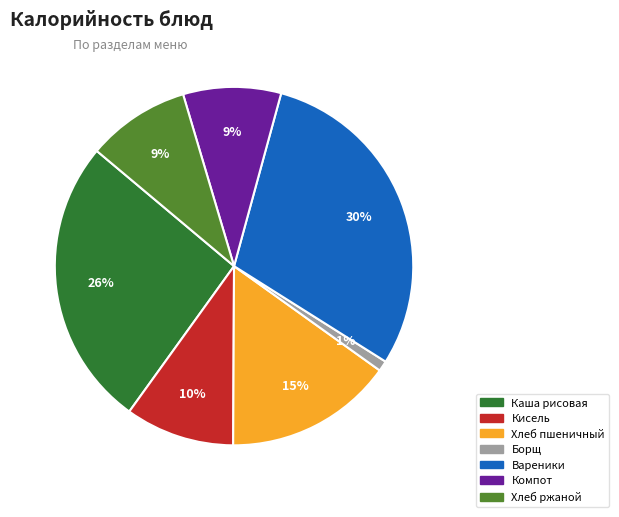

Is there any slice that represents more than half of the pie?

No